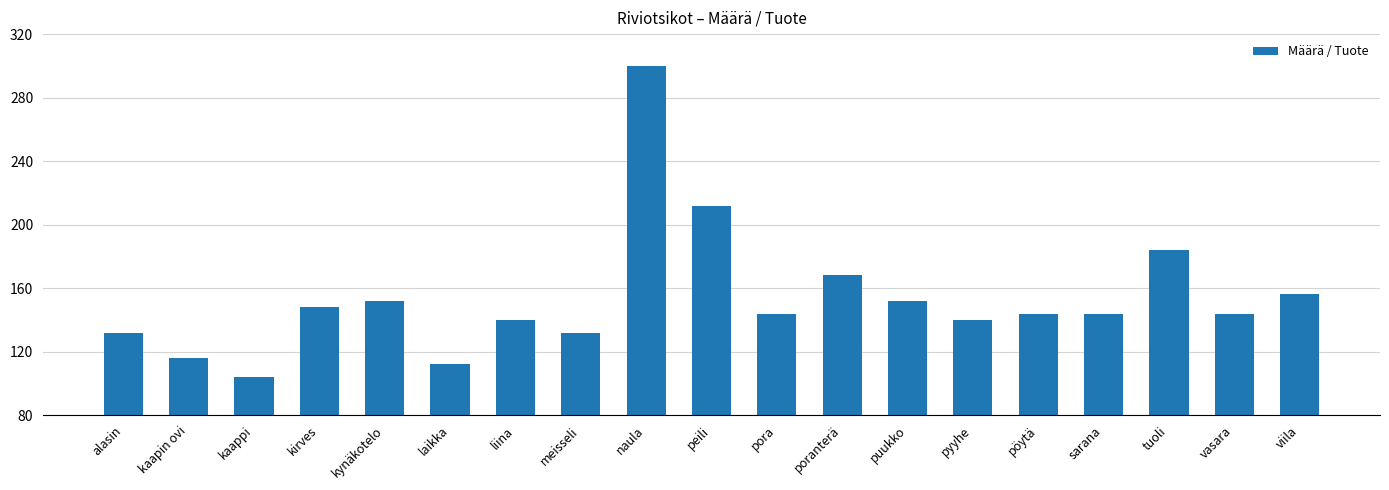

Is it true that the value at viila is 156?

True